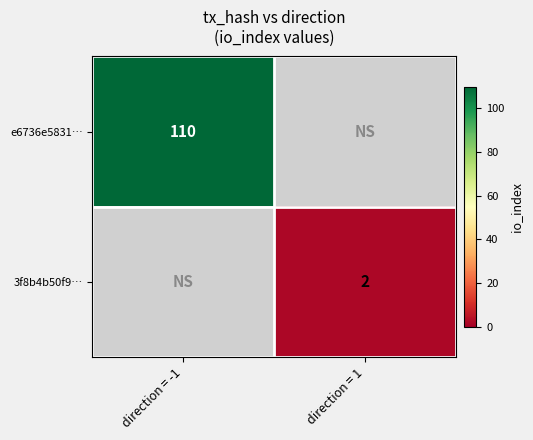

The value of e6736e5831… at direction = -1 is 75. True or false?

False